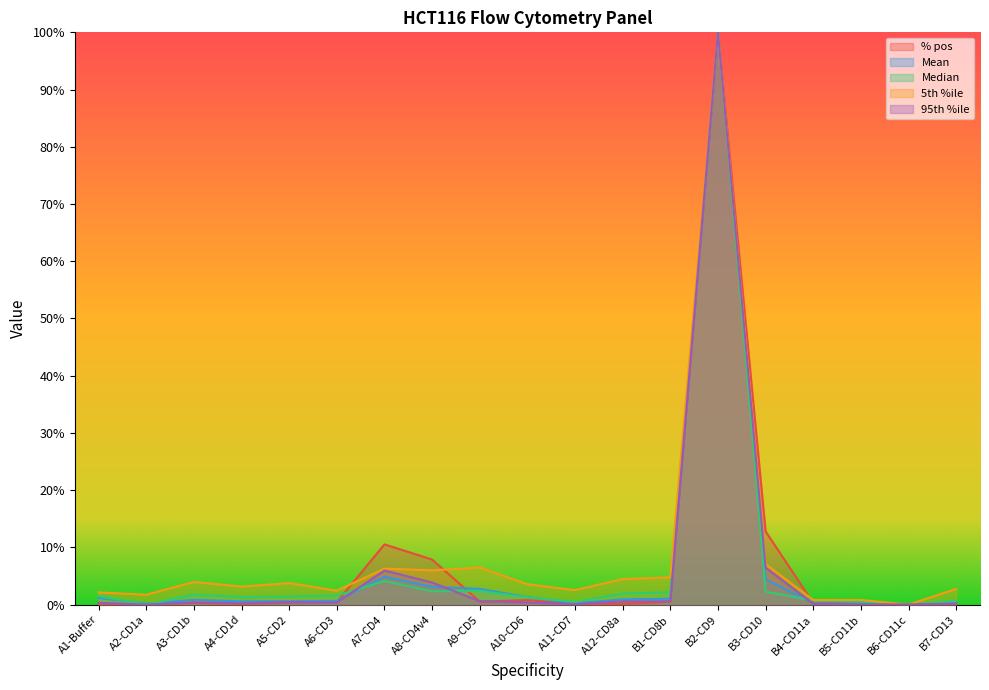

What is the average value of the Median series?

6.6